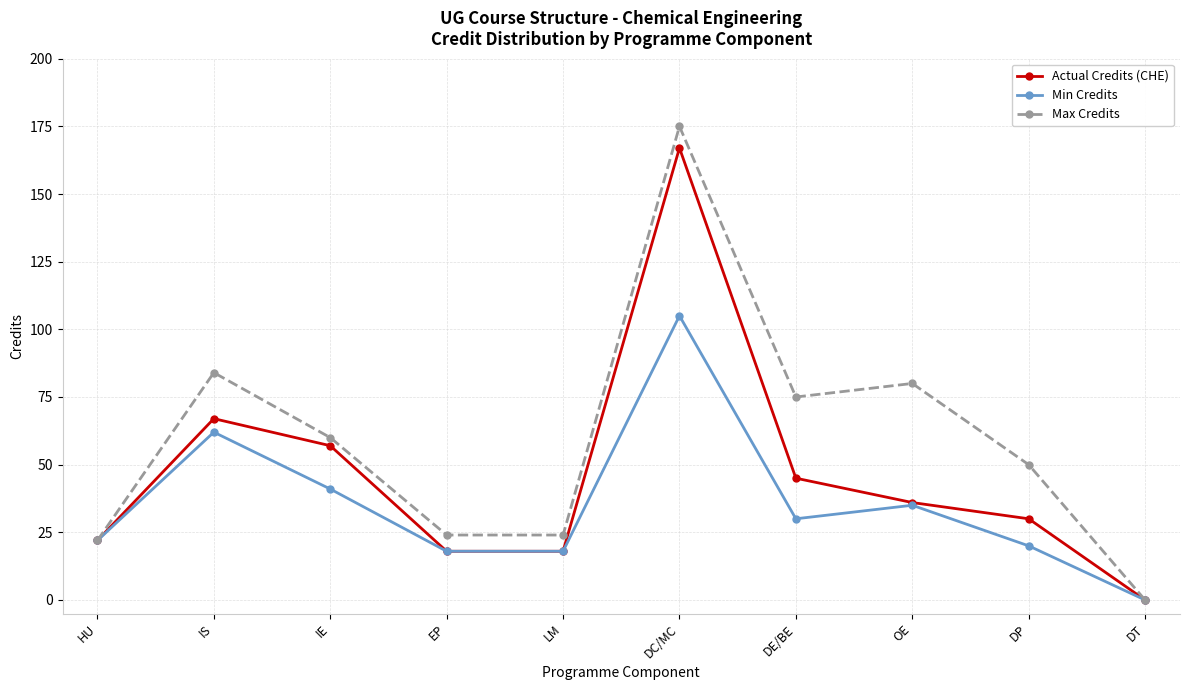

Is the value of Actual Credits (CHE) at EP greater than the value of Min Credits at IE?

No